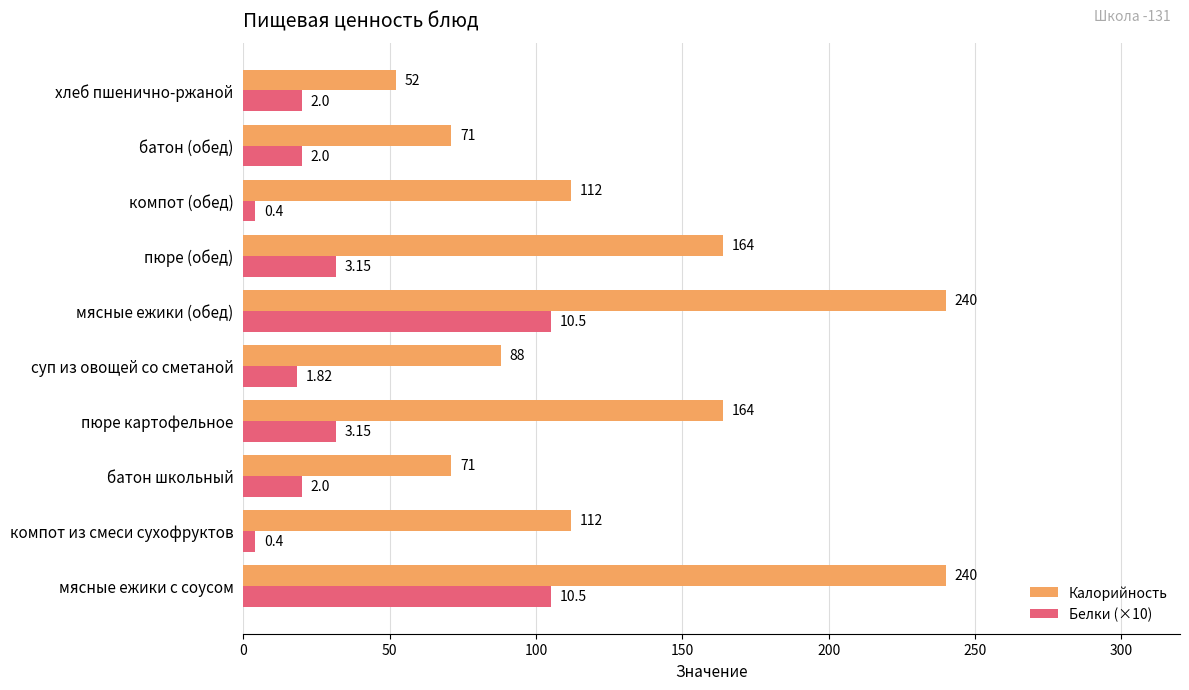

What is the difference between the Калорийность values at пюре (обед) and батон школьный?

93.0